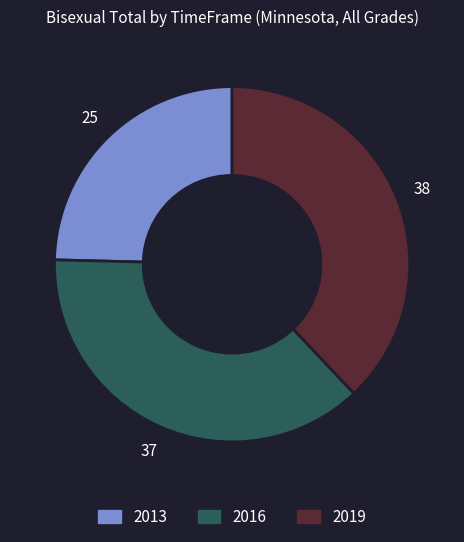

Count the number of slices in the pie.

3